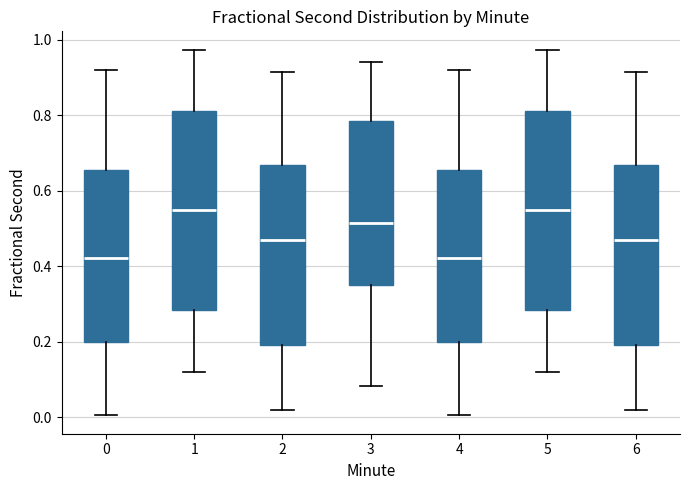

Where does the lower whisker of the box at x = 4 end on the y-axis? The values are not printed on the chart, so give them approximately, as read against the axis.

0.00